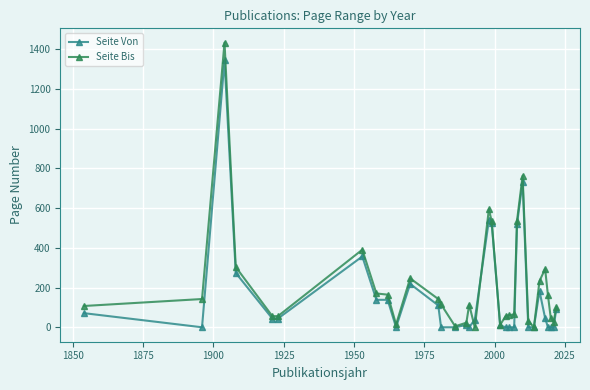

Which series has the largest range (max minus min)?

Seite Bis